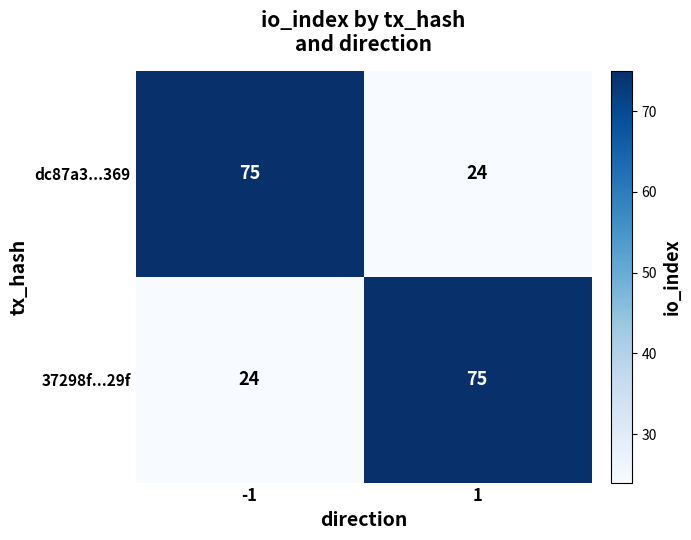

Reading left to right, transcribe all the data shown in this chart.

dc87a3...369: -1=75	1=24
37298f...29f: -1=24	1=75